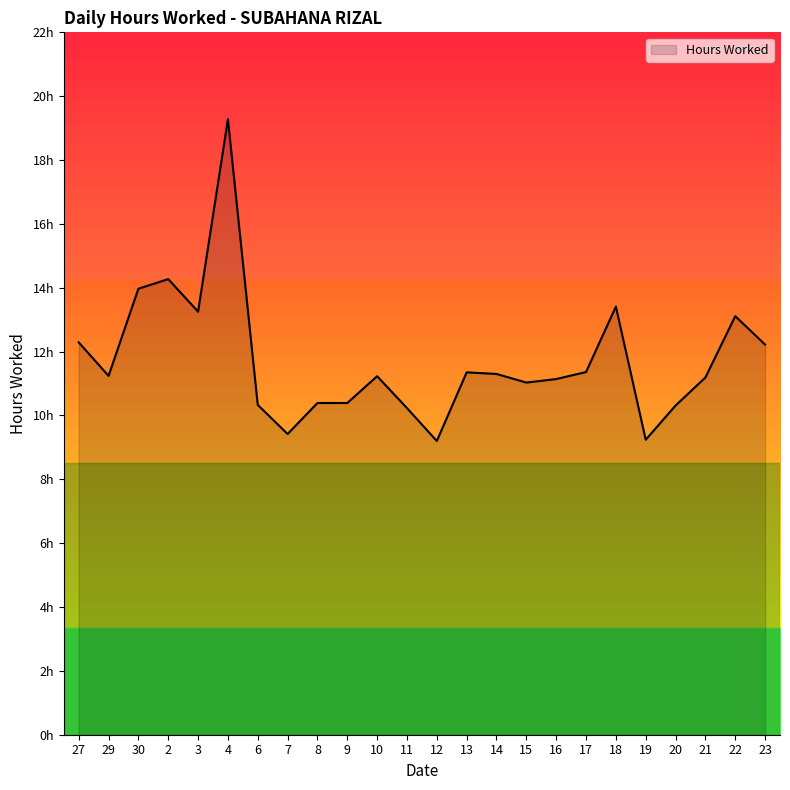

How many points are higher than both their immediate neighbors (excluding endpoints)?

6